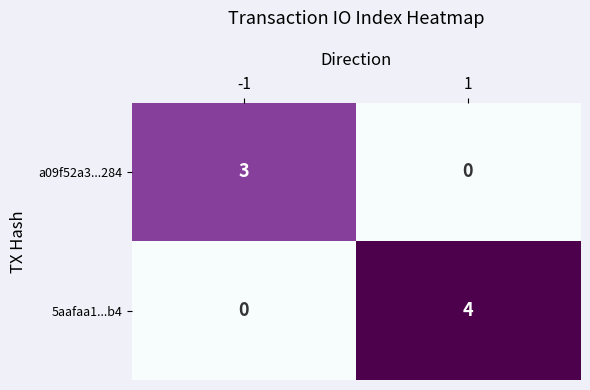

Count the number of categories in the chart.

2